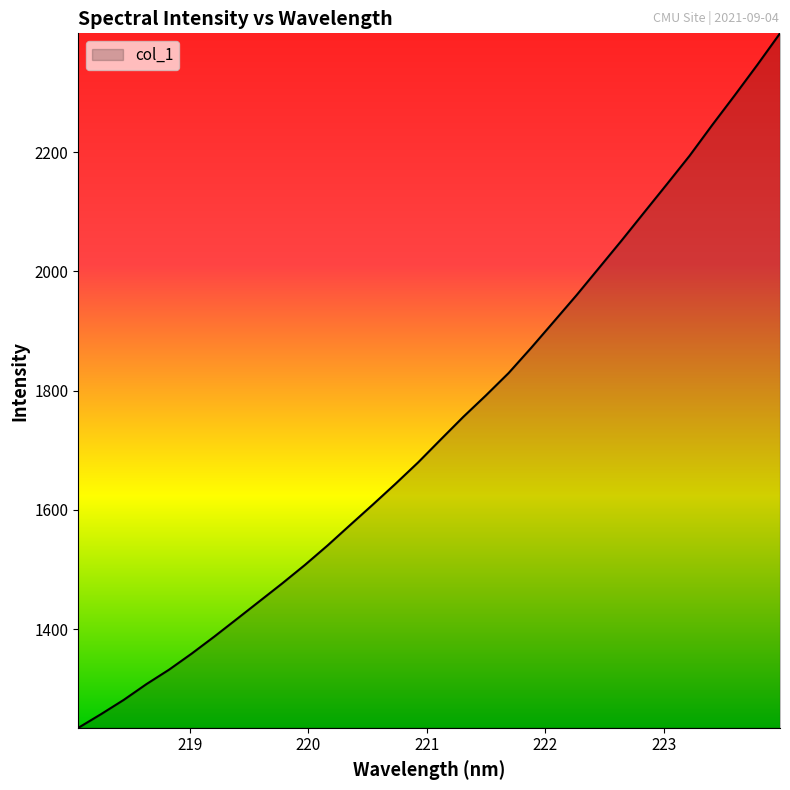

What is the sum of all values?

55683.2